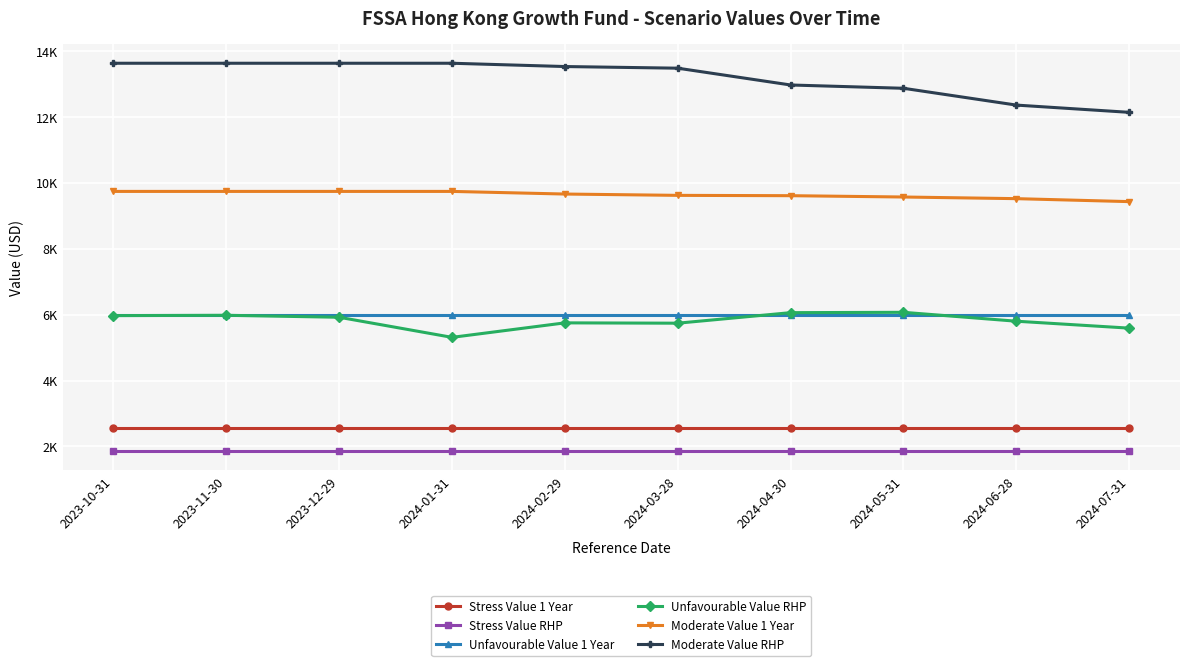

Which series has the widest spread of values?

Moderate Value RHP